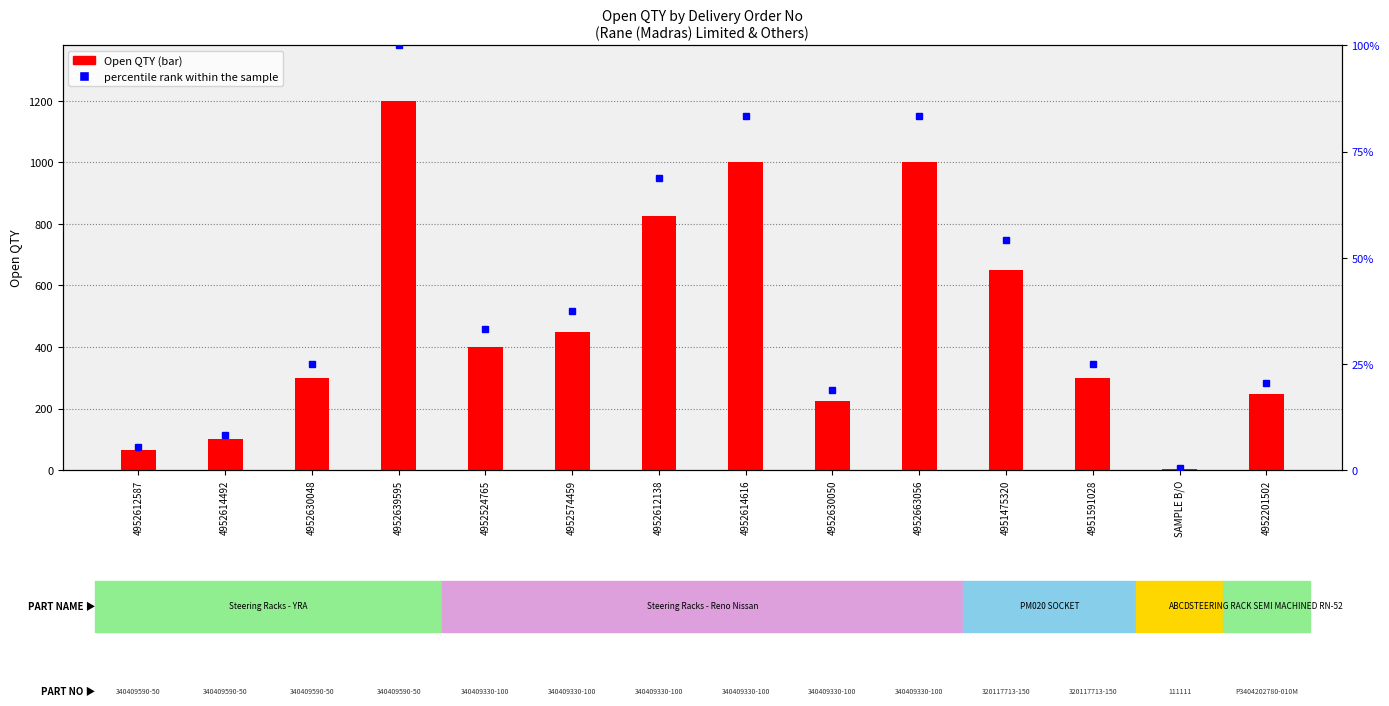

What is the sum of the Open QTY values at 4952630048 and 4952630050?

525.0